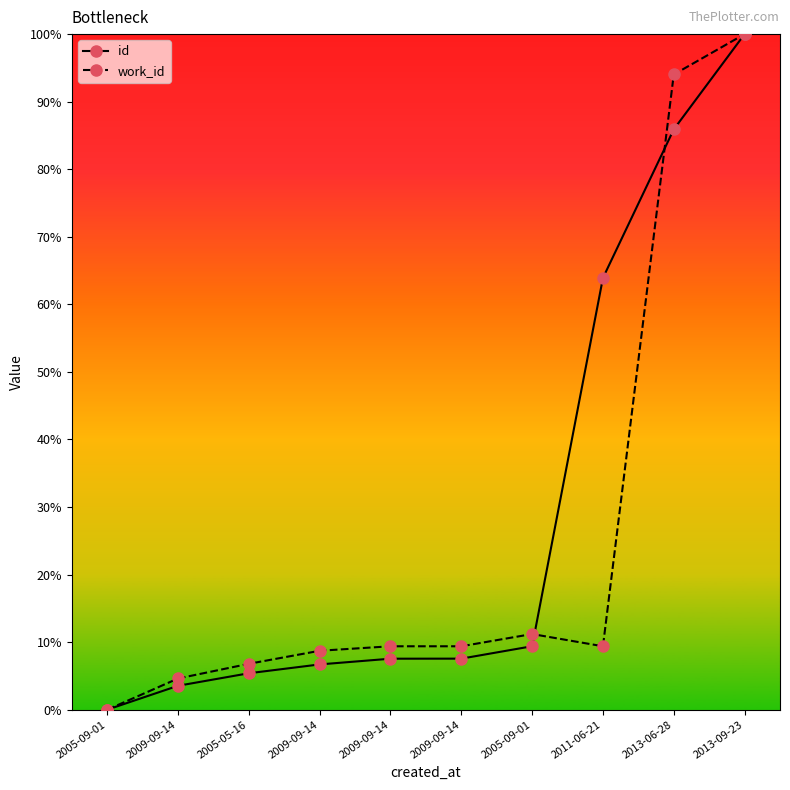

True or false: work_id and id cross at least once.

True